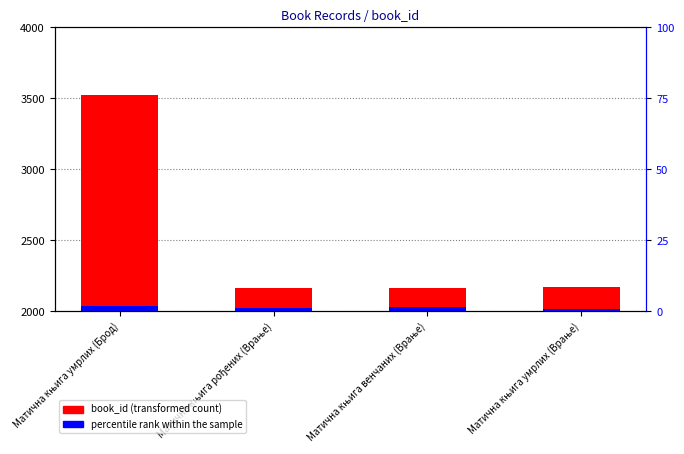

List the labels in order of book_id (transformed count) value, smallest first.

Матична књига рођених (Врање), Матична књига венчаних (Врање), Матична књига умрлих (Врање), Матична књига умрлих (Брод)